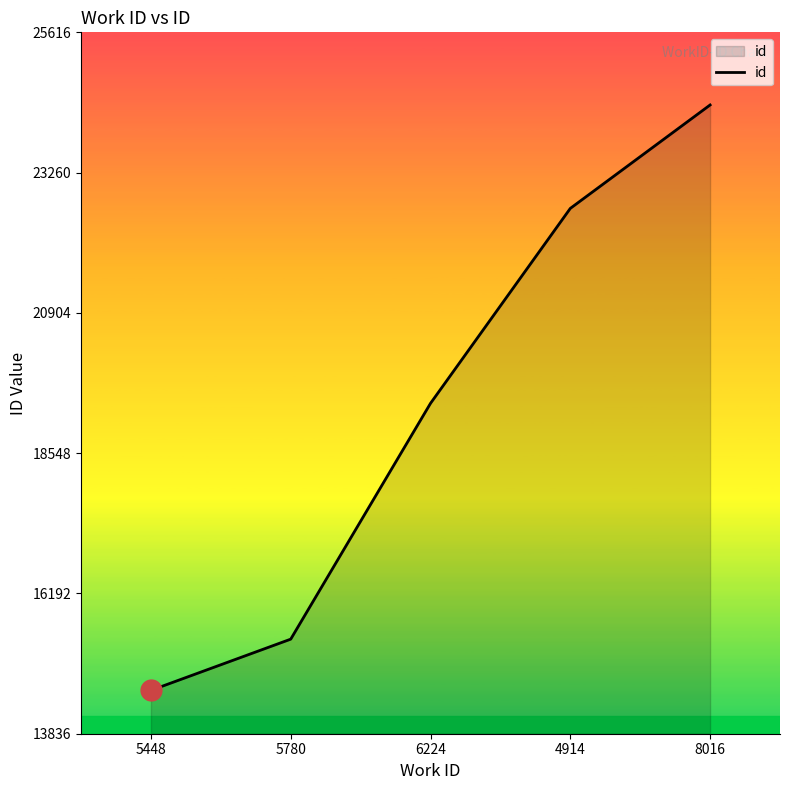

True or false: the data has more than 0 interior local peaks.

False